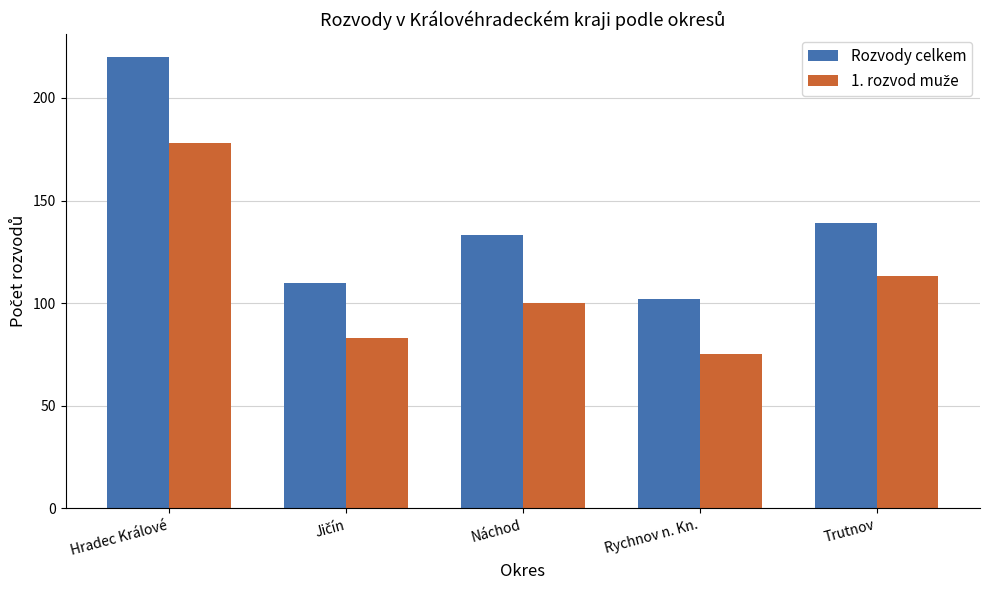

Which series changed the most between Náchod and Rychnov n. Kn.?

Rozvody celkem